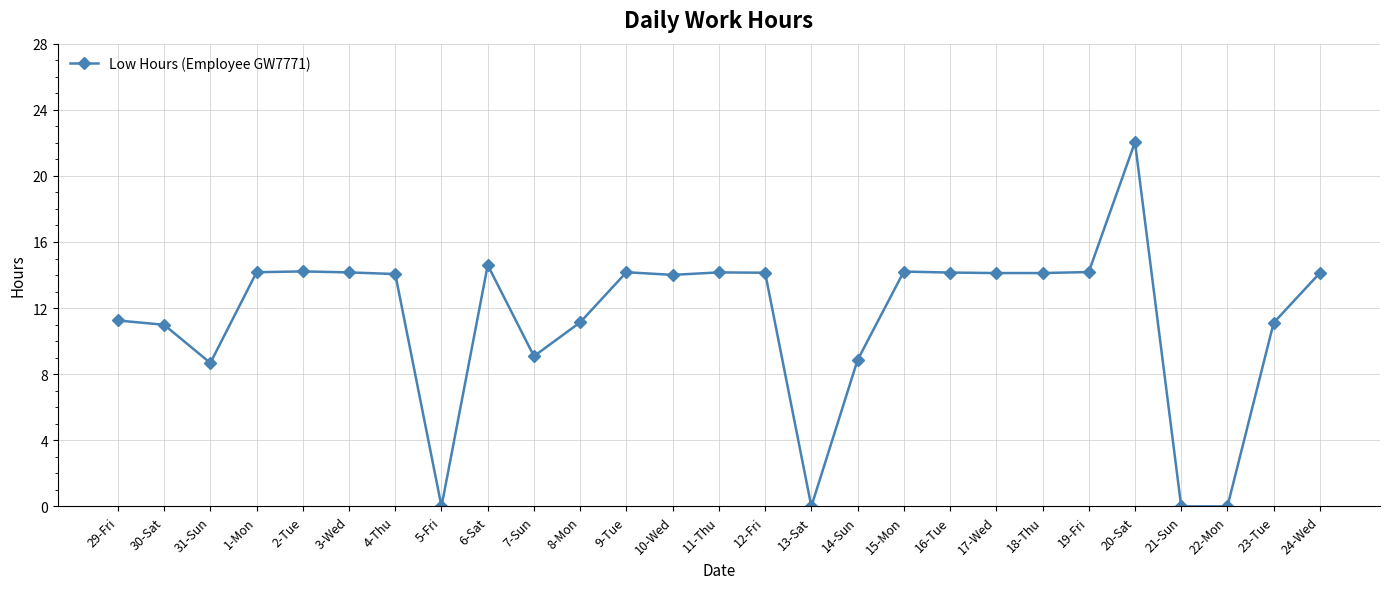

Read the value at 8-Mon.

11.1